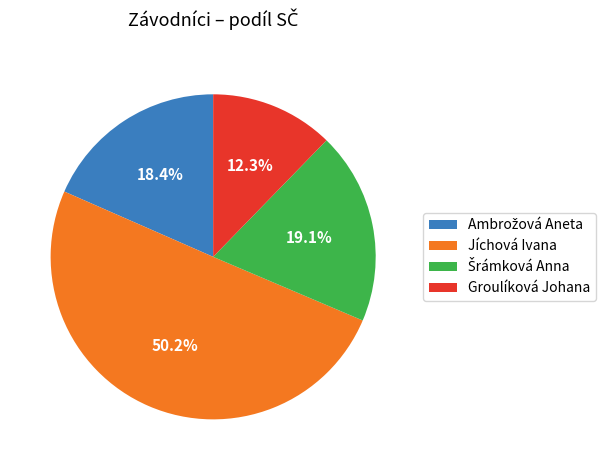

How many segments does this pie chart have?

4